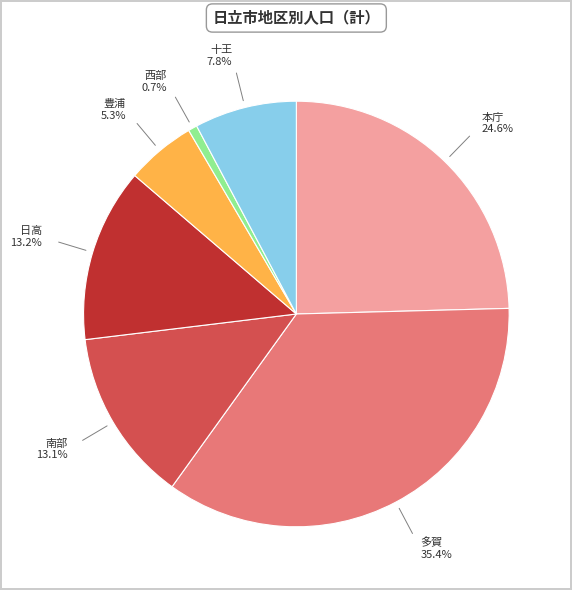

What is the smallest slice in the pie chart?

西部